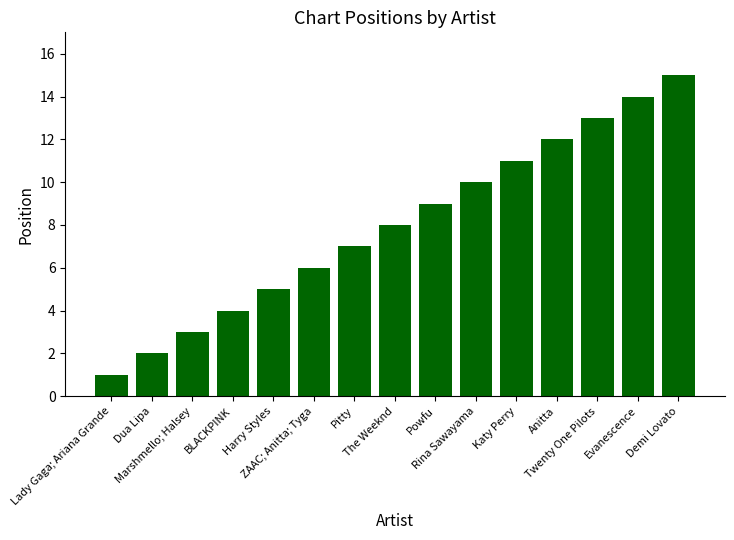

Are the bars grouped side by side (vs. stacked)?

No